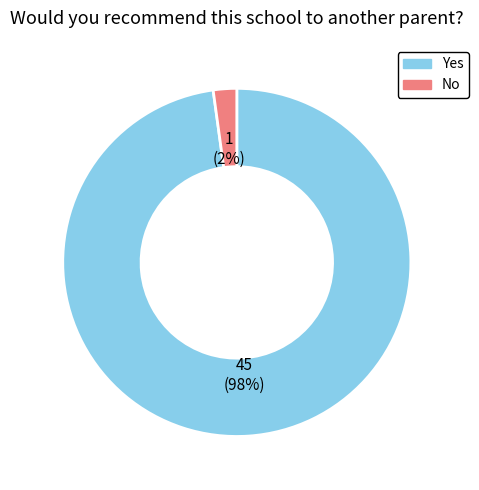

Is the sum of No and Yes greater than half?

Yes